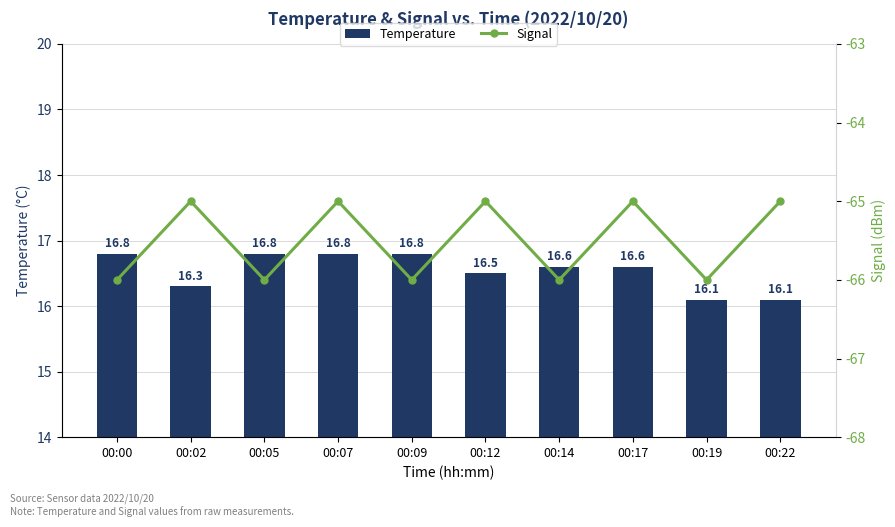

Count the Temperature values in the range 16 to 17.

10